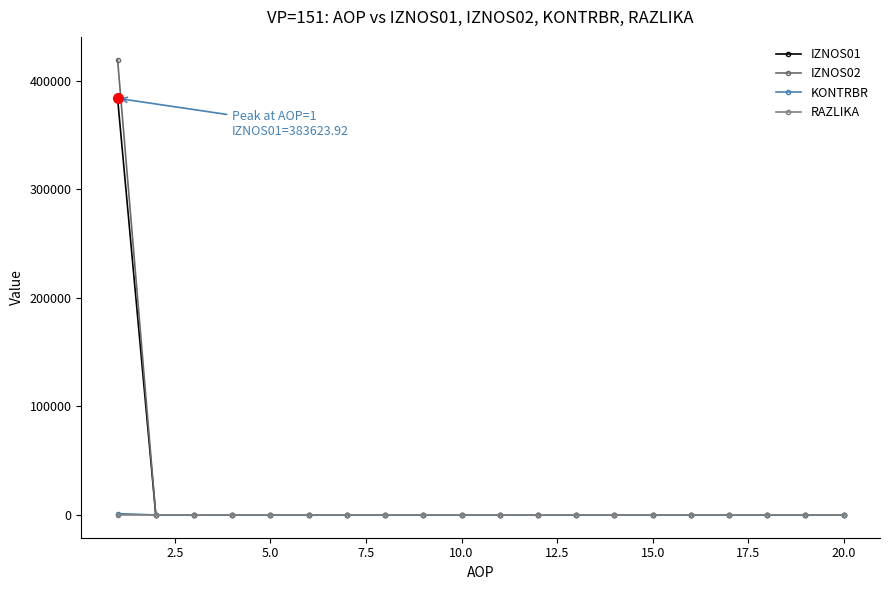

How many lines are shown in the chart?

4